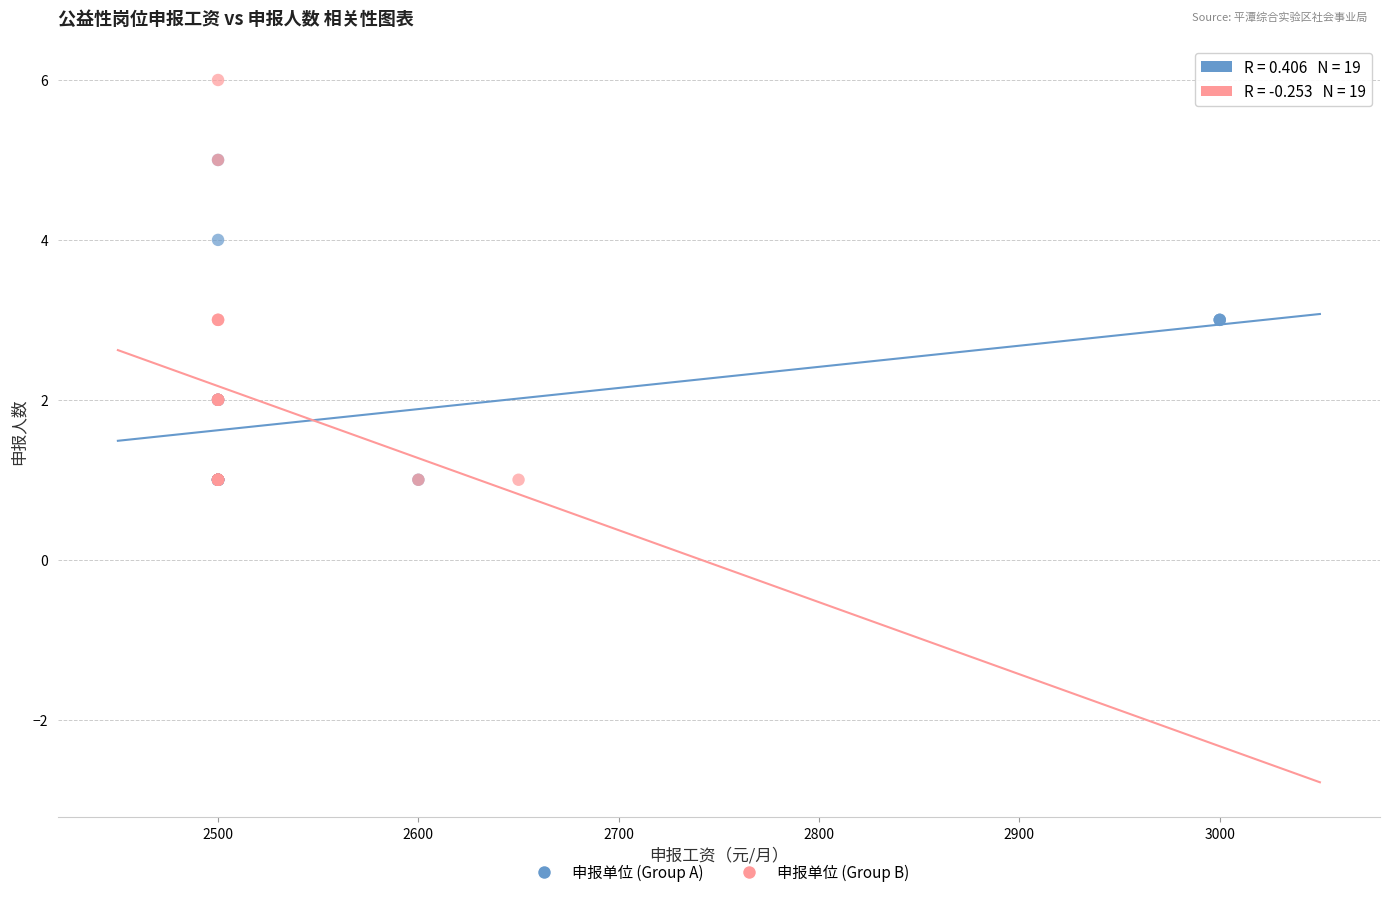

Which series has the widest spread of Y values?

申报单位 (Group B)